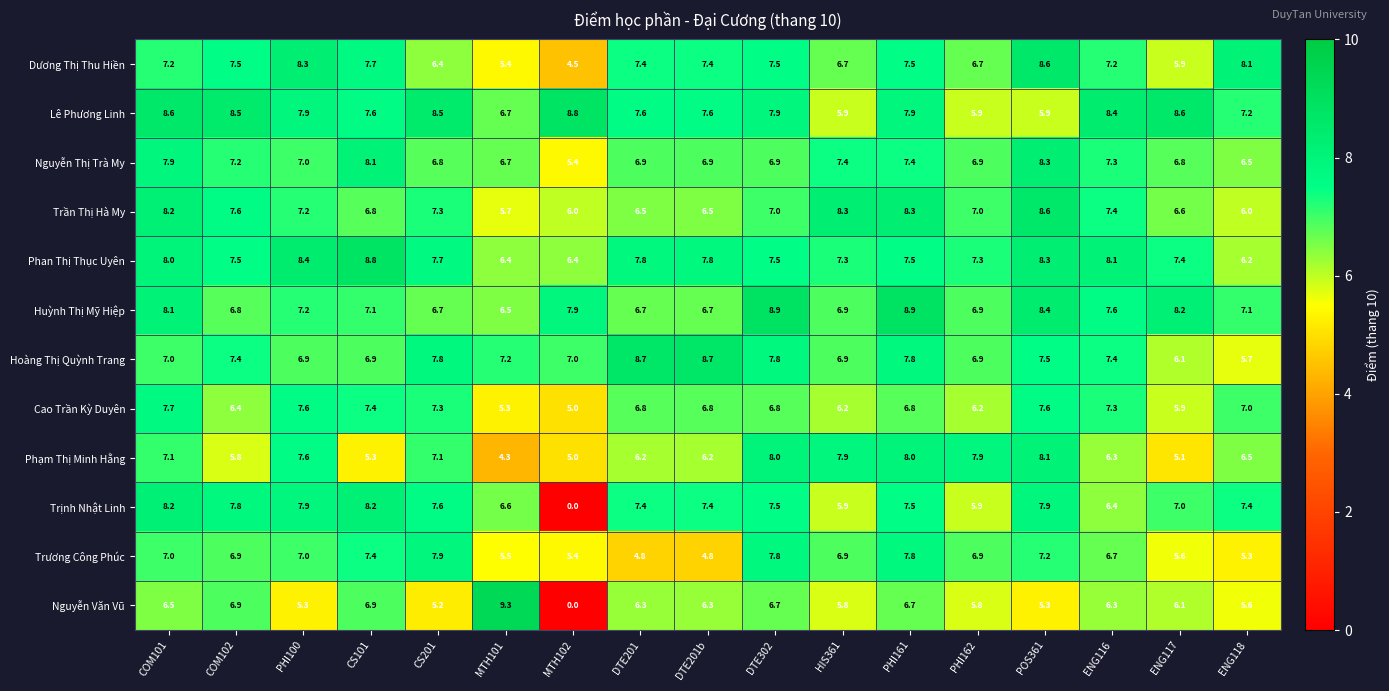

Which series has the widest spread of values?

Nguyễn Văn Vũ